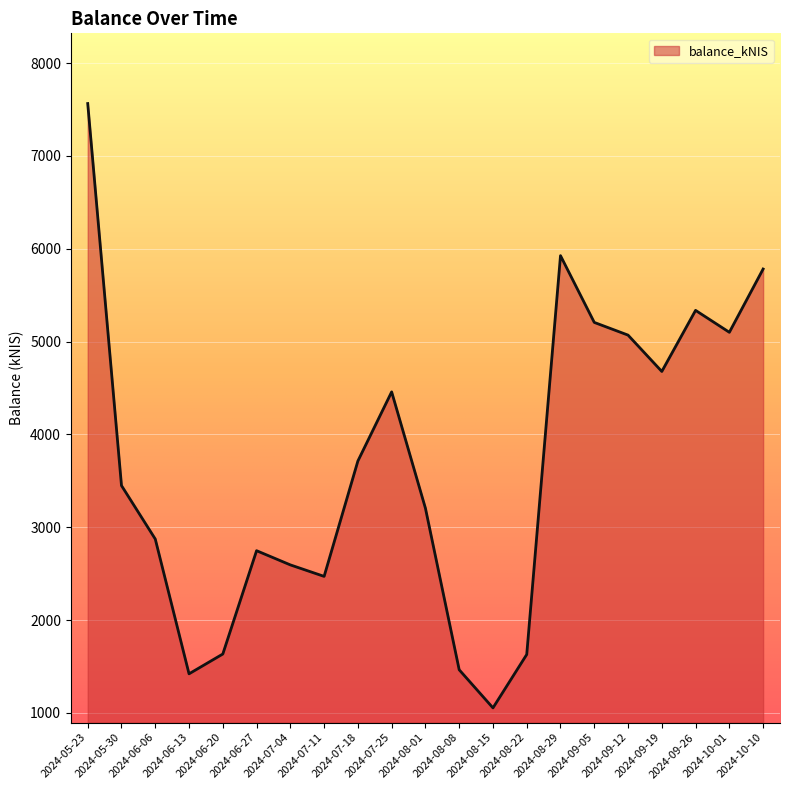

What is the change in value from 2024-07-11 to 2024-09-05?

+2736.6